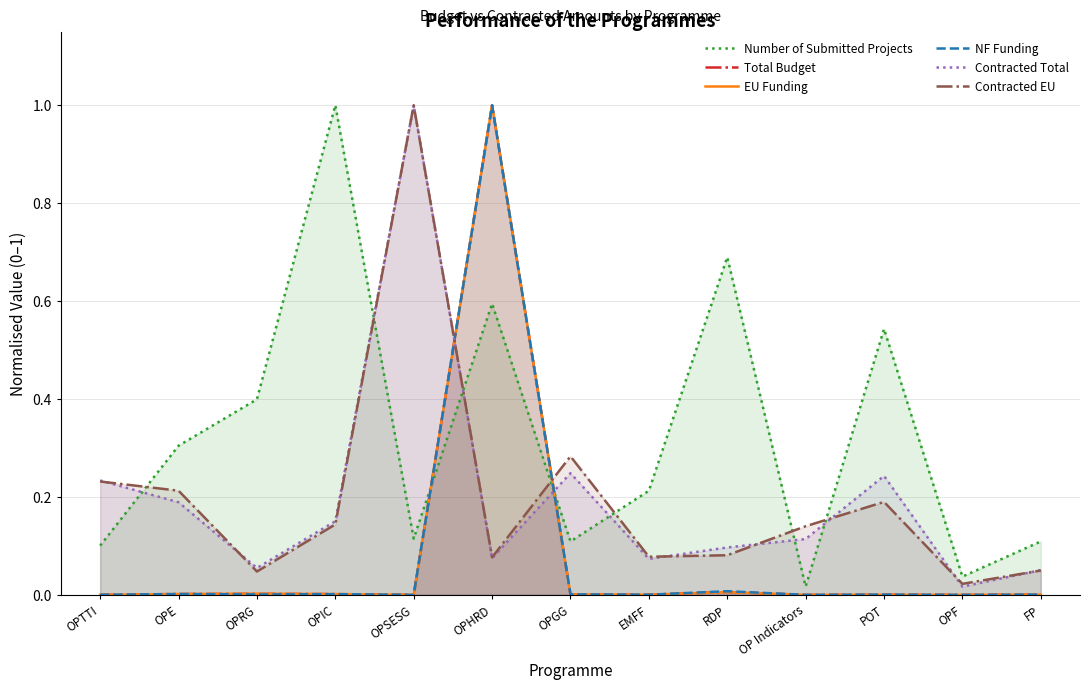

What are all the series names shown in the legend?

Number of Submitted Projects, Total Budget, EU Funding, NF Funding, Contracted Total, Contracted EU